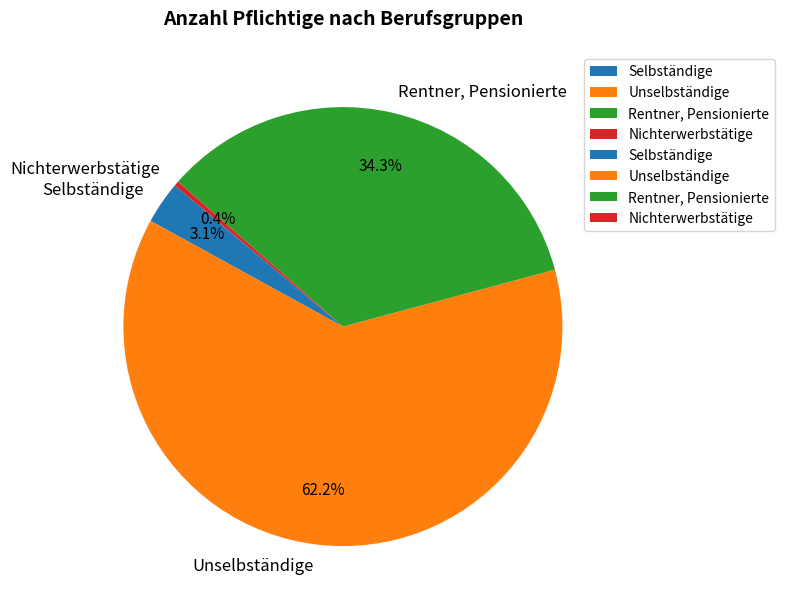

Between Nichterwerbstätige and Selbständige, which is larger?

Selbständige